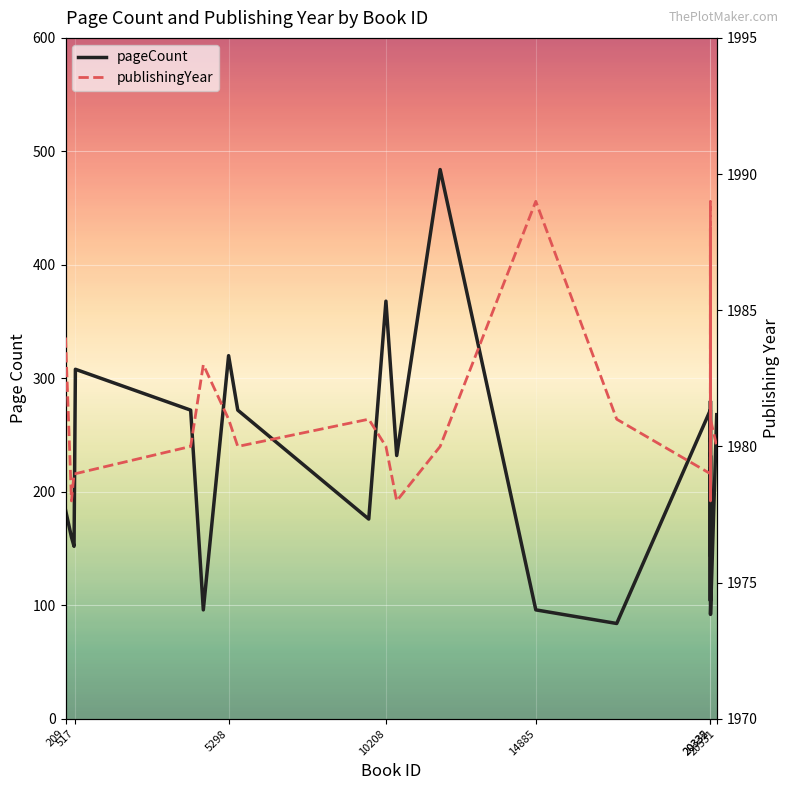

What are all the series names shown in the legend?

pageCount, publishingYear